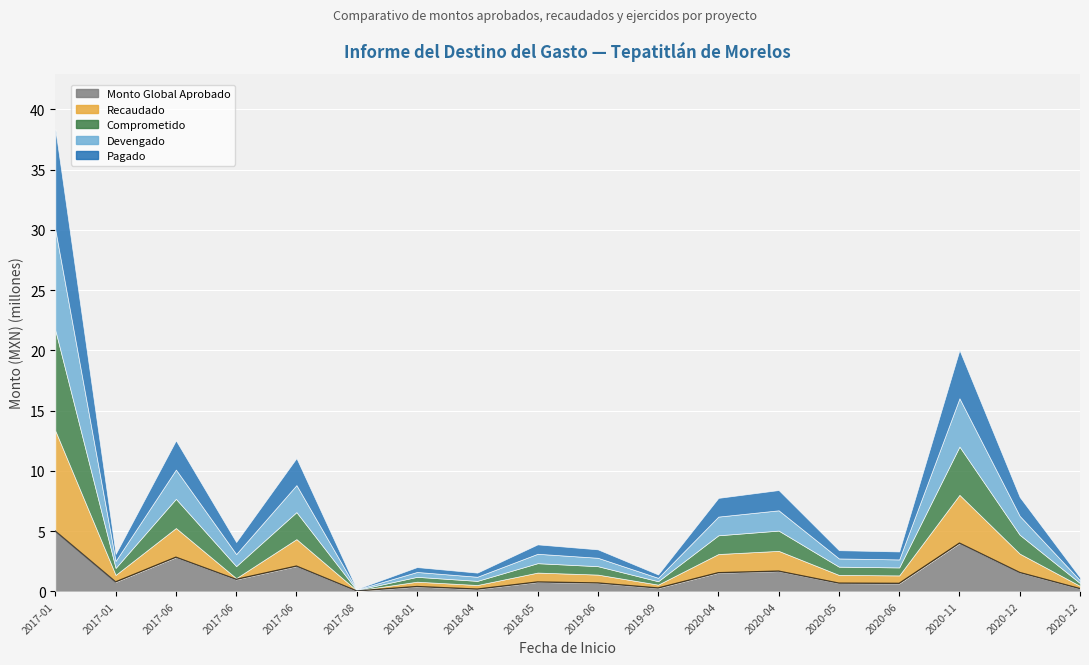

Reading left to right, what are all the values shown in this chart?

2017-01=5.0	2017-01=0.8	2017-06=2.8	2017-06=1.0	2017-06=2.1	2017-08=0.0	2018-01=0.4	2018-04=0.2	2018-05=0.8	2019-06=0.7	2019-09=0.3	2020-04=1.6	2020-04=1.7	2020-05=0.7	2020-06=0.7	2020-11=4.0	2020-12=1.6	2020-12=0.2